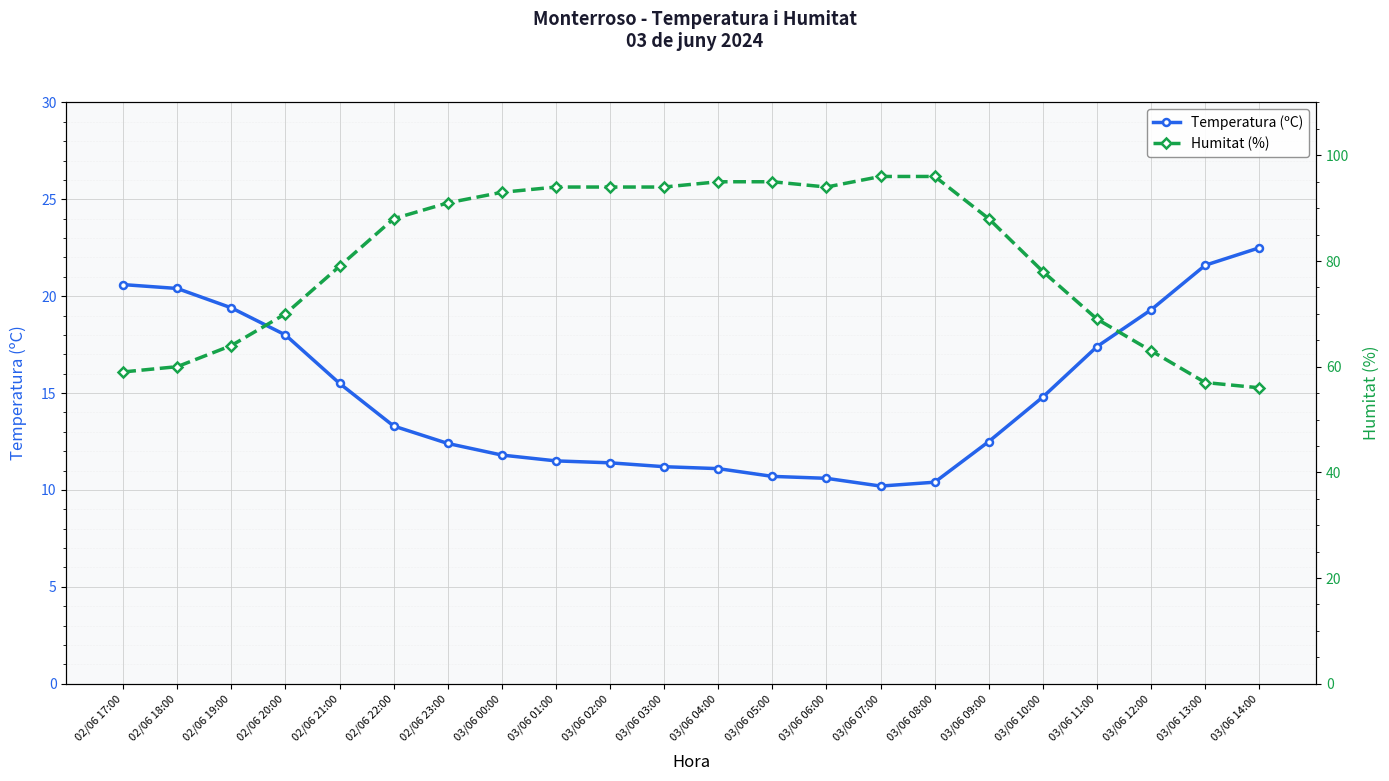

What is the difference between the highest and lowest values at 03/06 06:00?

83.4